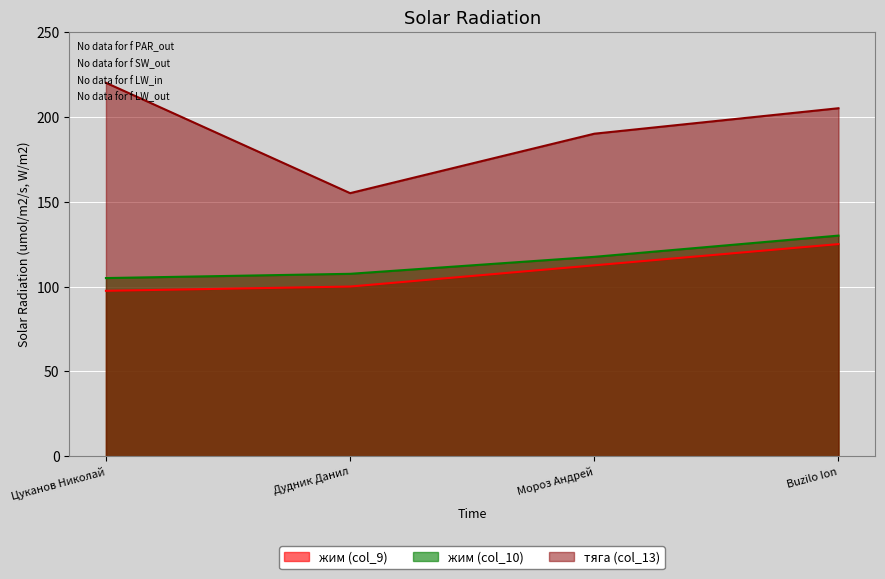

How many lines are shown in the chart?

3